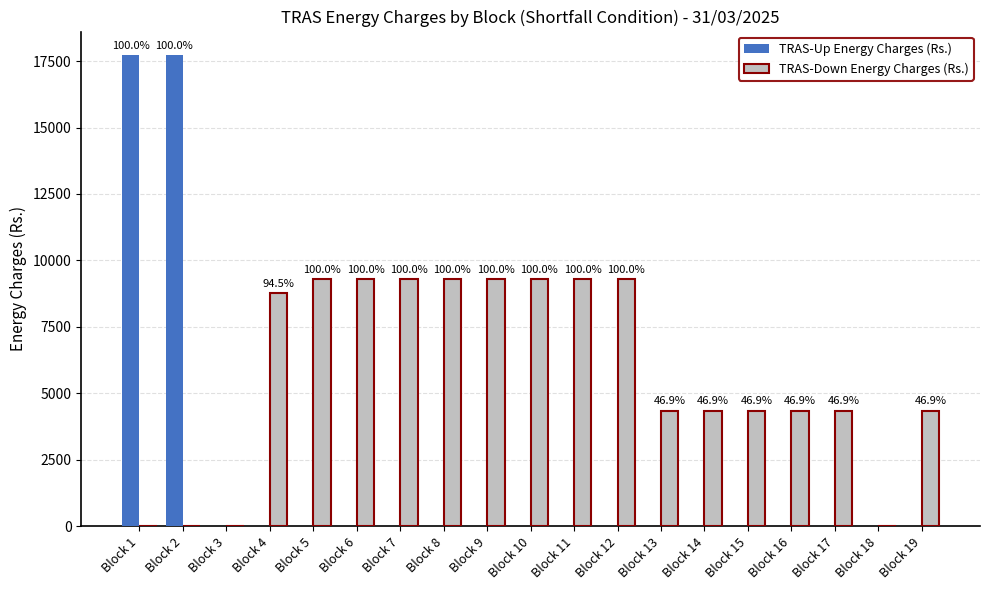

Which series has the largest total across all categories?

TRAS-Down Energy Charges (Rs.)